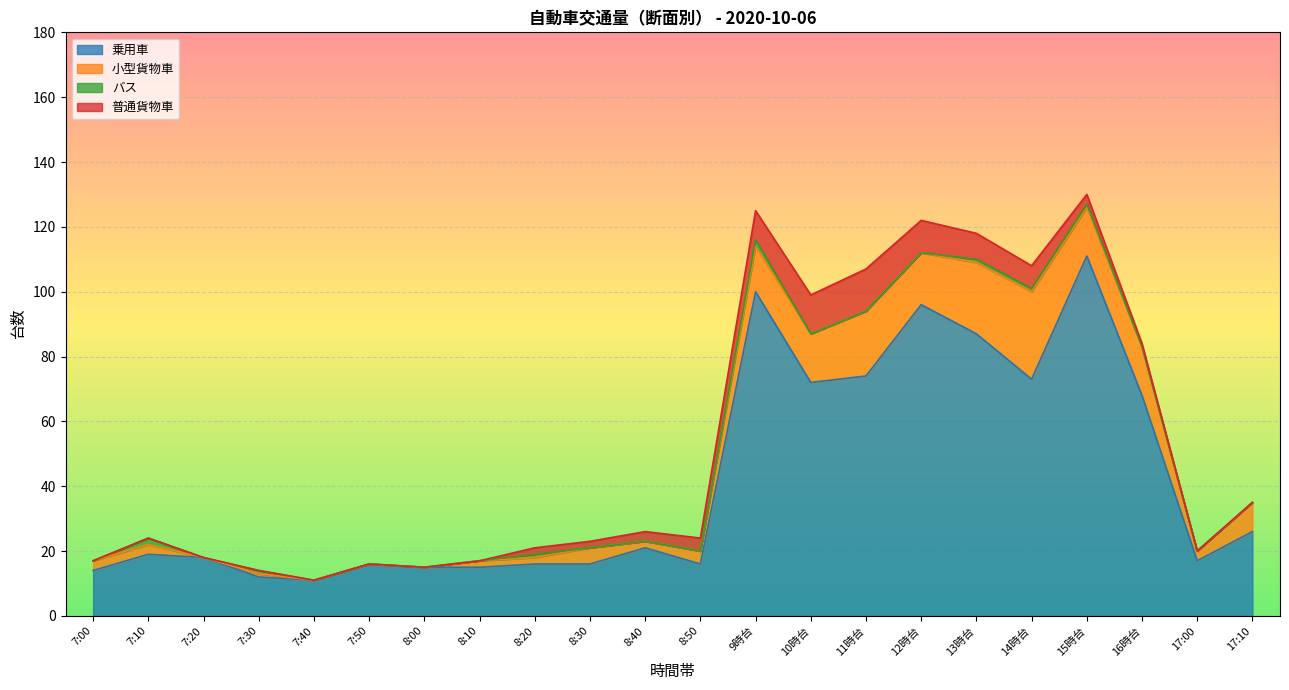

True or false: 普通貨物車 has more than 0 interior local peaks.

True